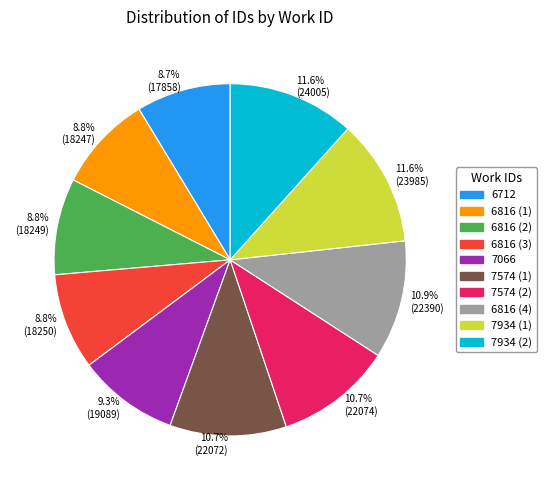

Is there any slice that represents more than half of the pie?

No